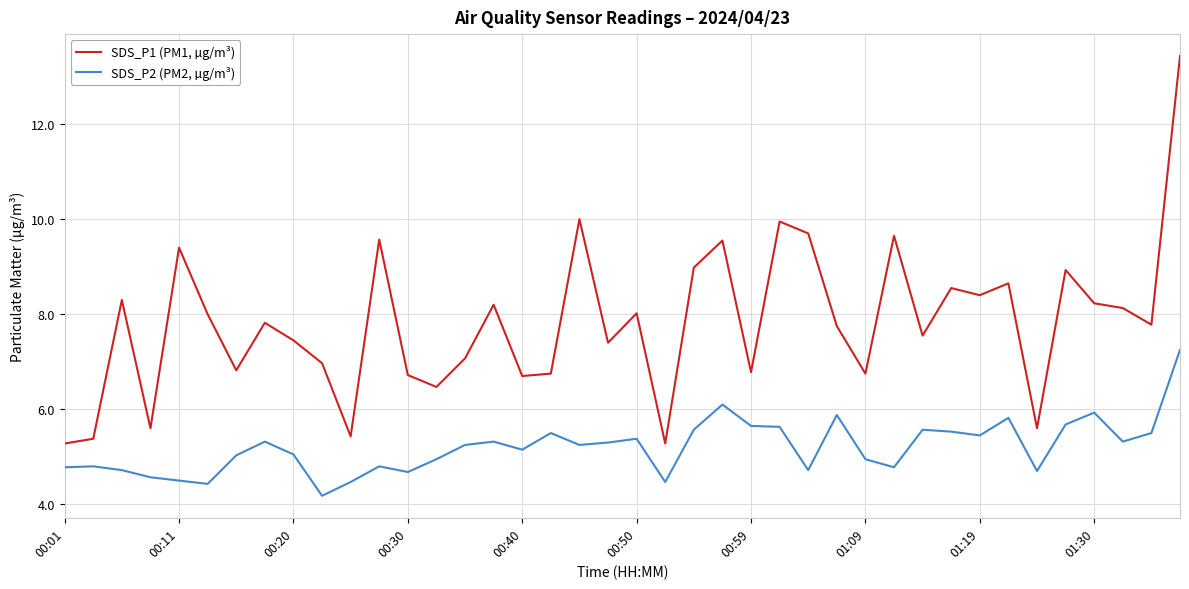

Which series has the widest spread of values?

SDS_P1 (PM1, µg/m³)